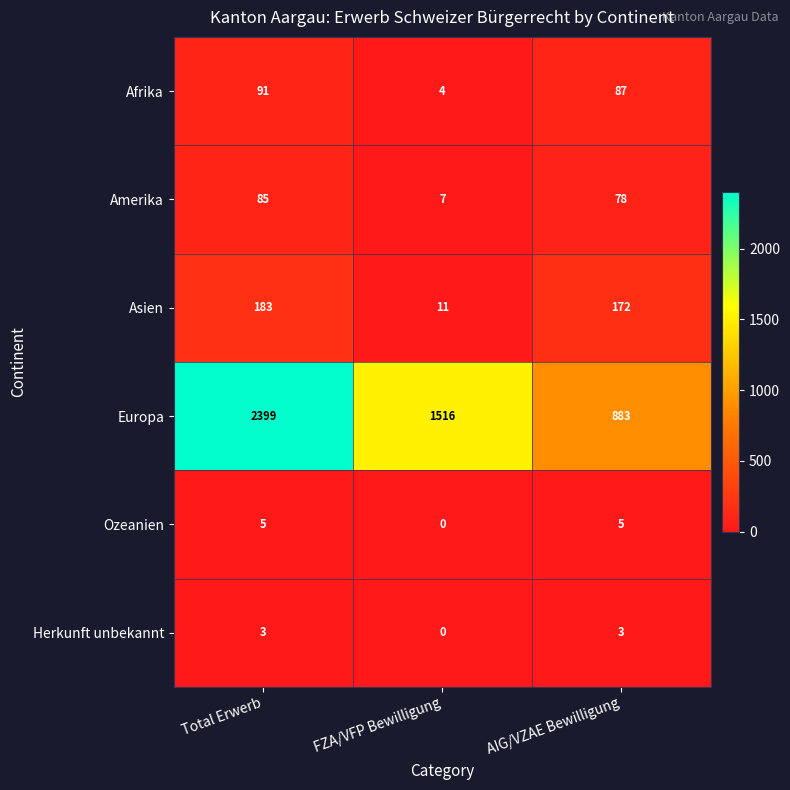

Is it true that Amerika equals 85 at Total Erwerb?

True